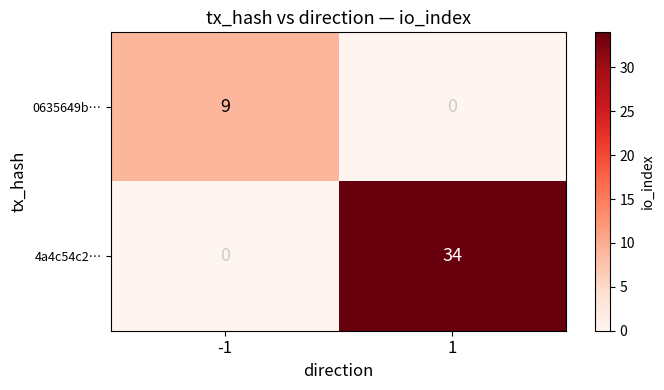

At how many categories does at least one series exceed 12?

1